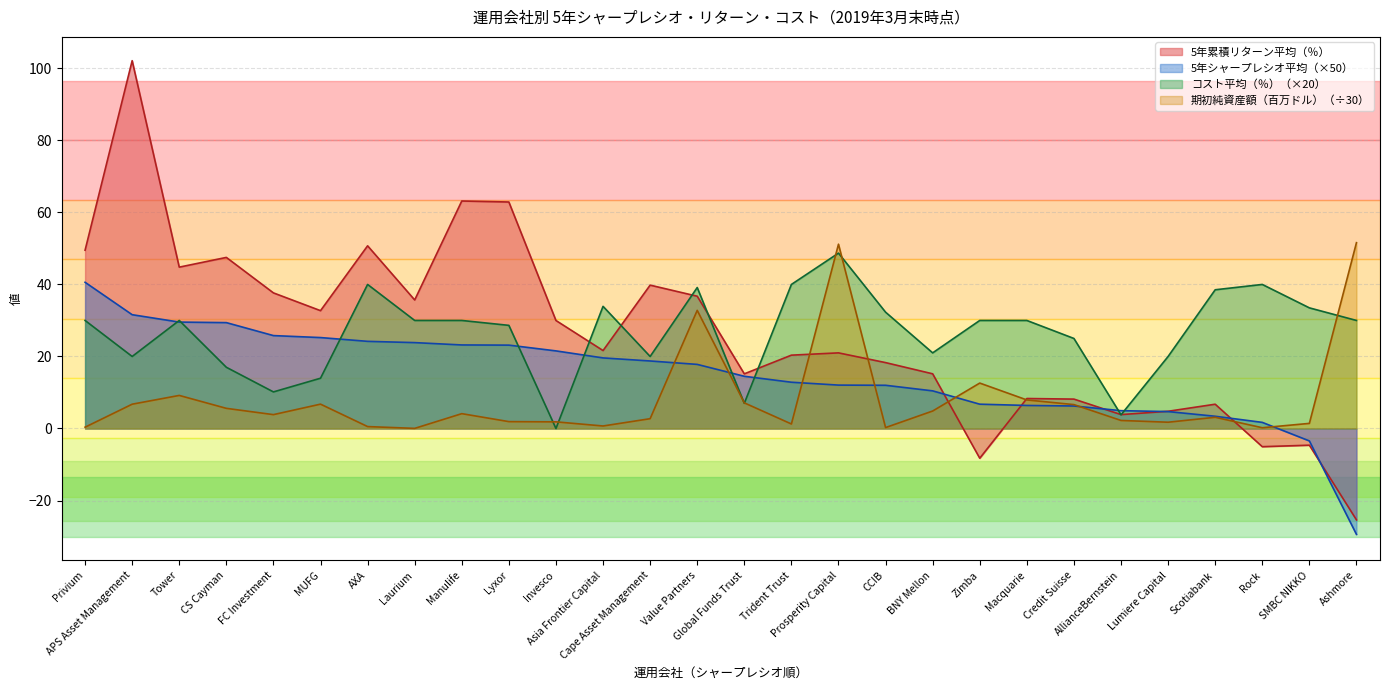

Which category has the lowest value across all series?

Ashmore